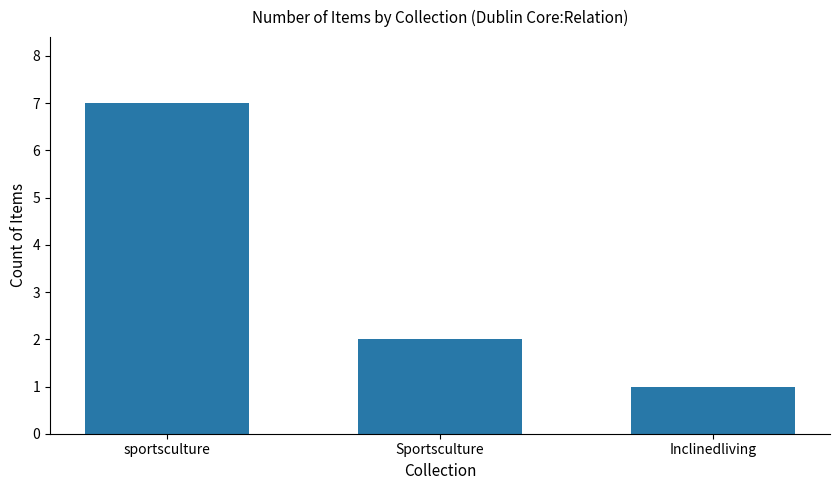

Reading left to right, extract all data points from this chart.

7	2	1